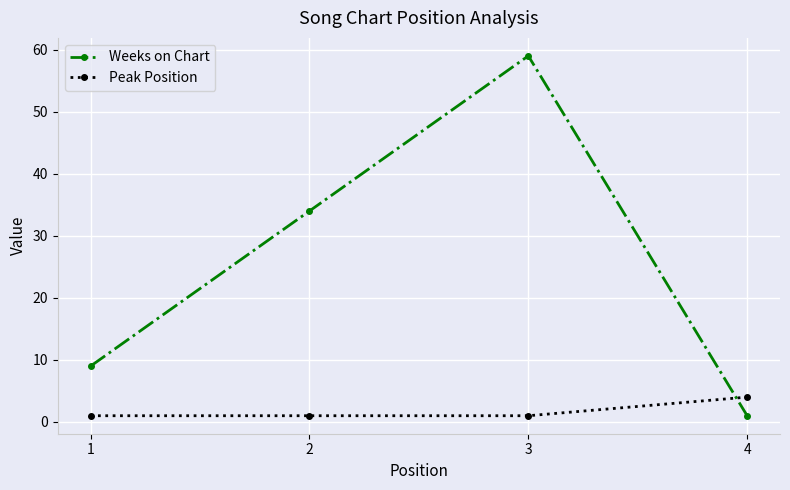

At 1, list the series in order from smallest to largest.

Peak Position, Weeks on Chart